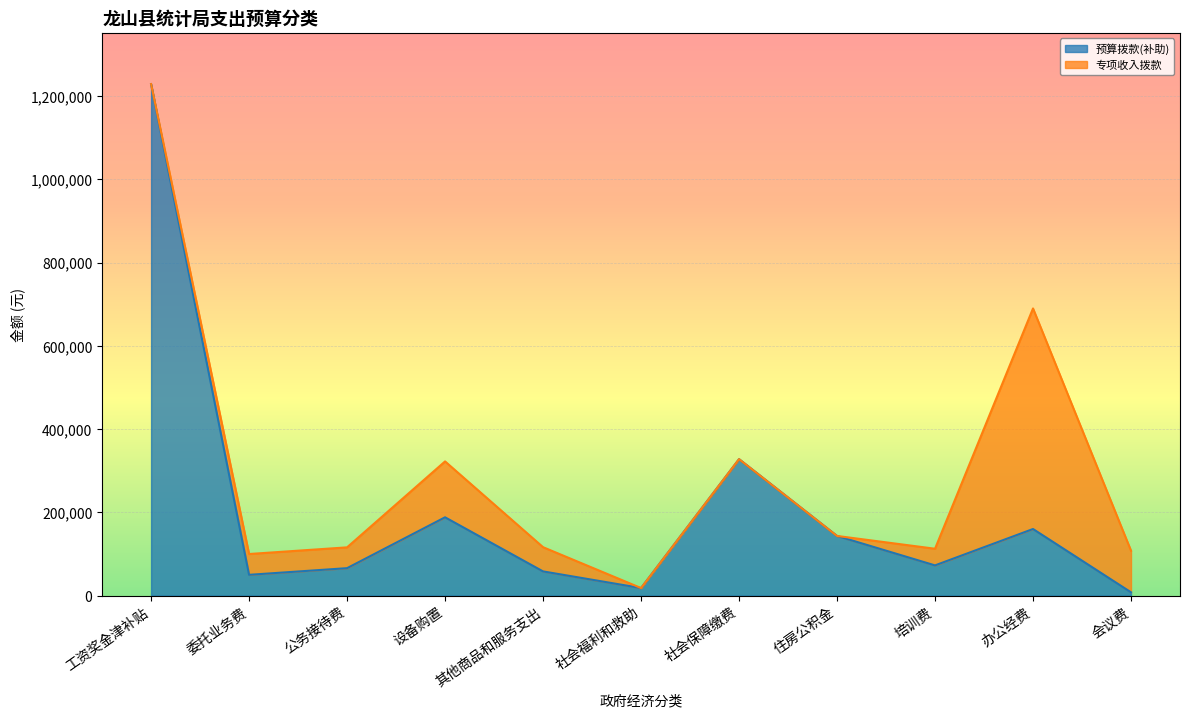

What is the difference between the second highest and minimum values in the 预算拨款(补助) series?

319971